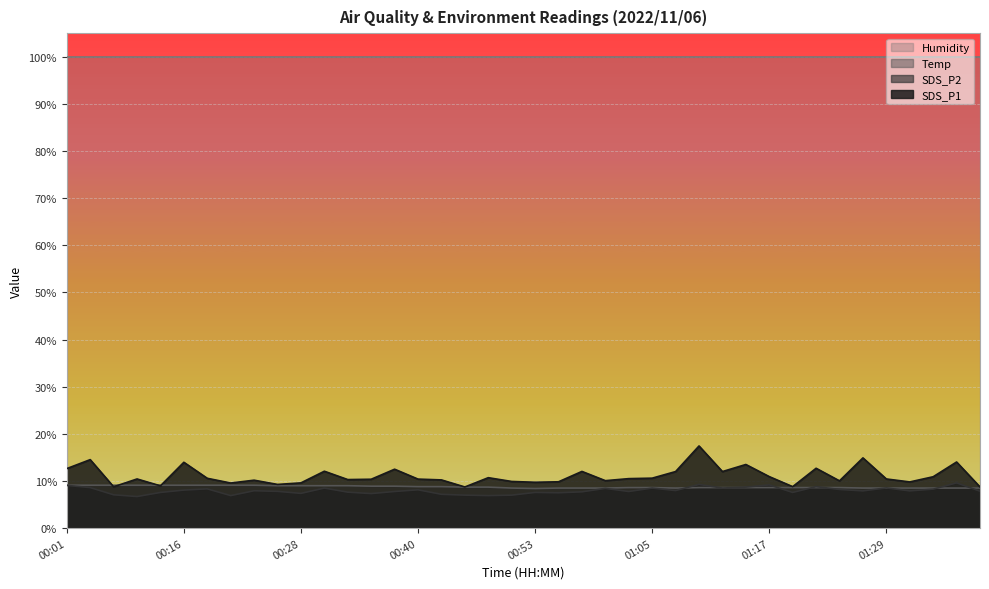

How many data points does each series have?

40